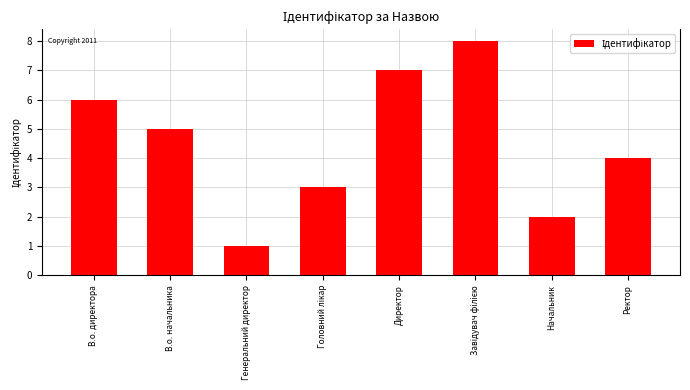

Reading left to right, what are all the values shown in this chart?

6	5	1	3	7	8	2	4